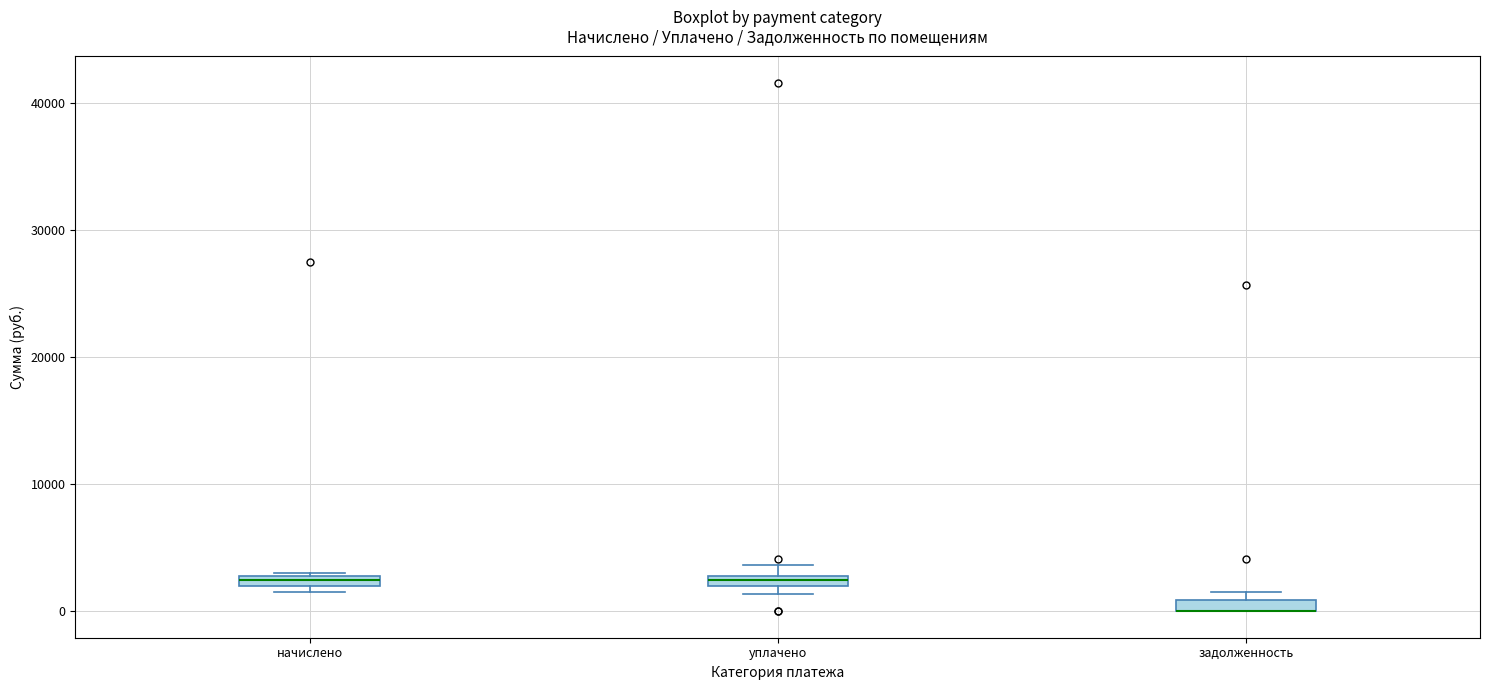

Where is the upper edge of the box for уплачено on the y-axis? The values are not printed on the chart, so give them approximately, as read against the axis.

3000